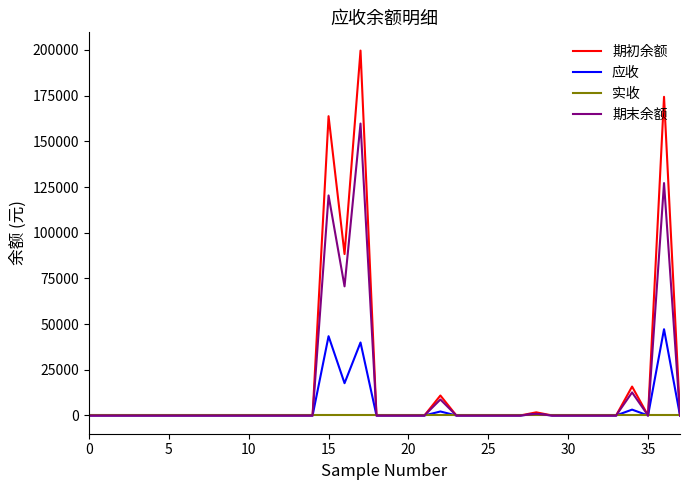

How many categories are shown in the chart?

38